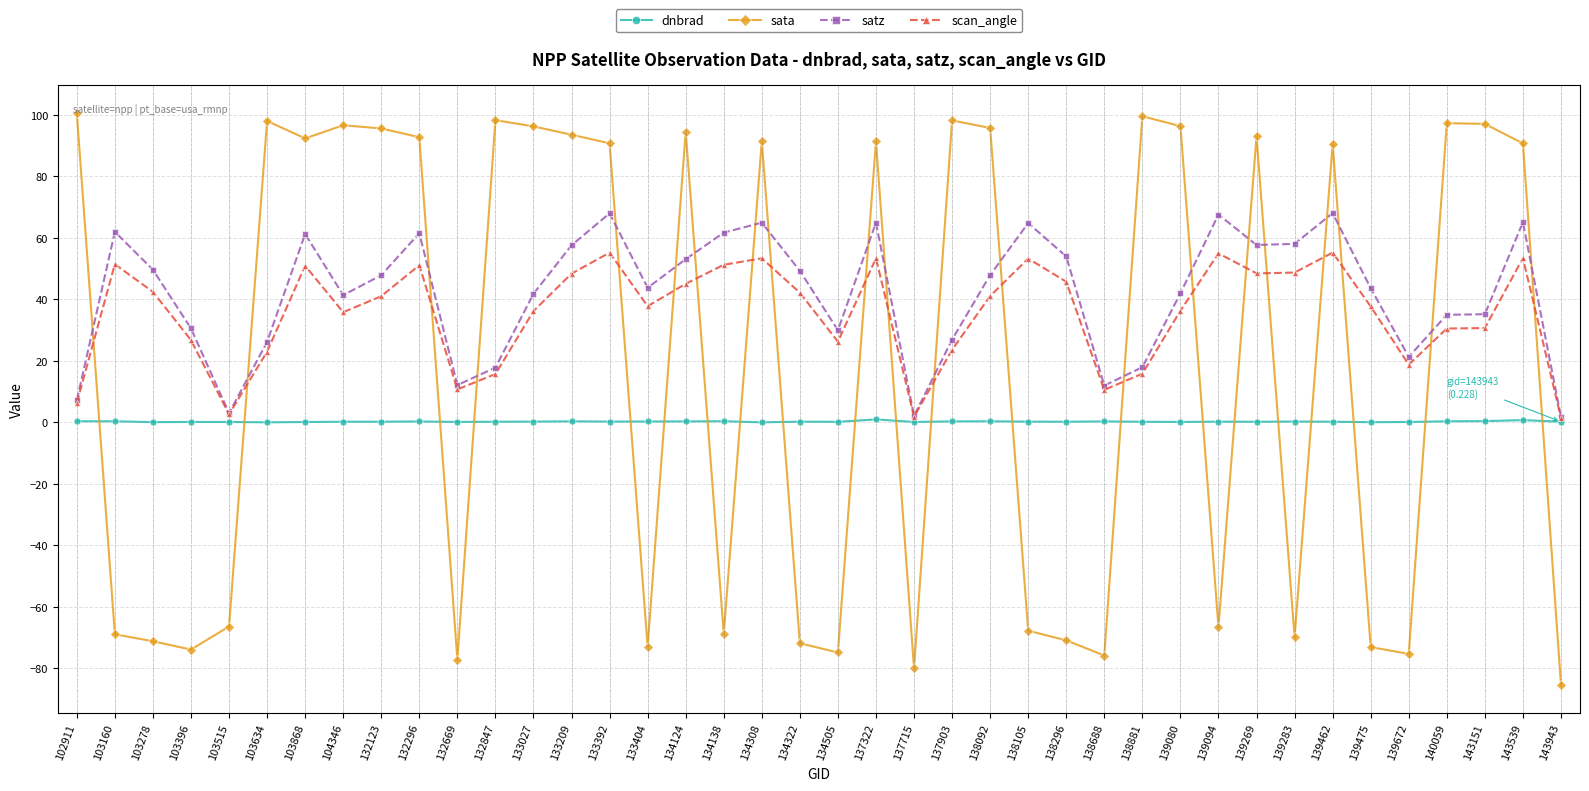

Which series has the largest total across all categories?

satz